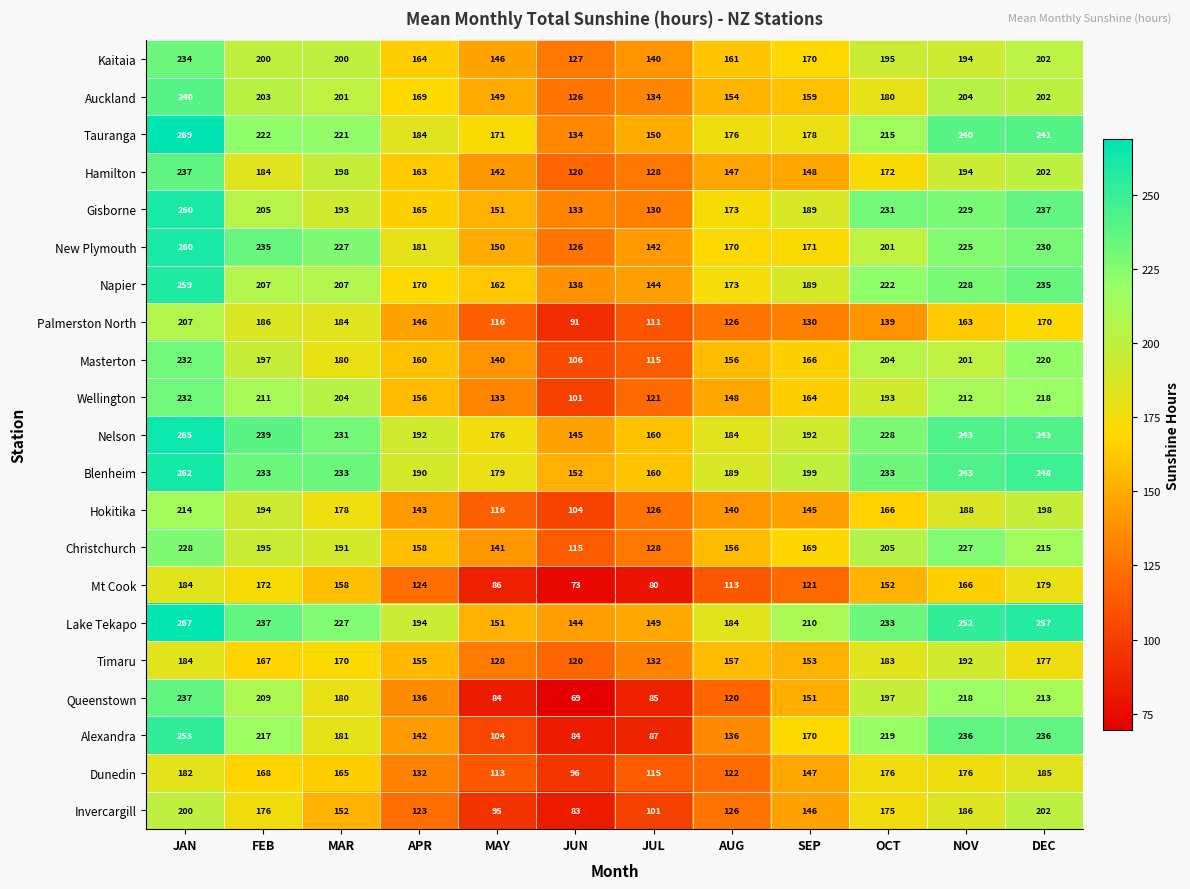

At which label does New Plymouth first exceed 201?

JAN